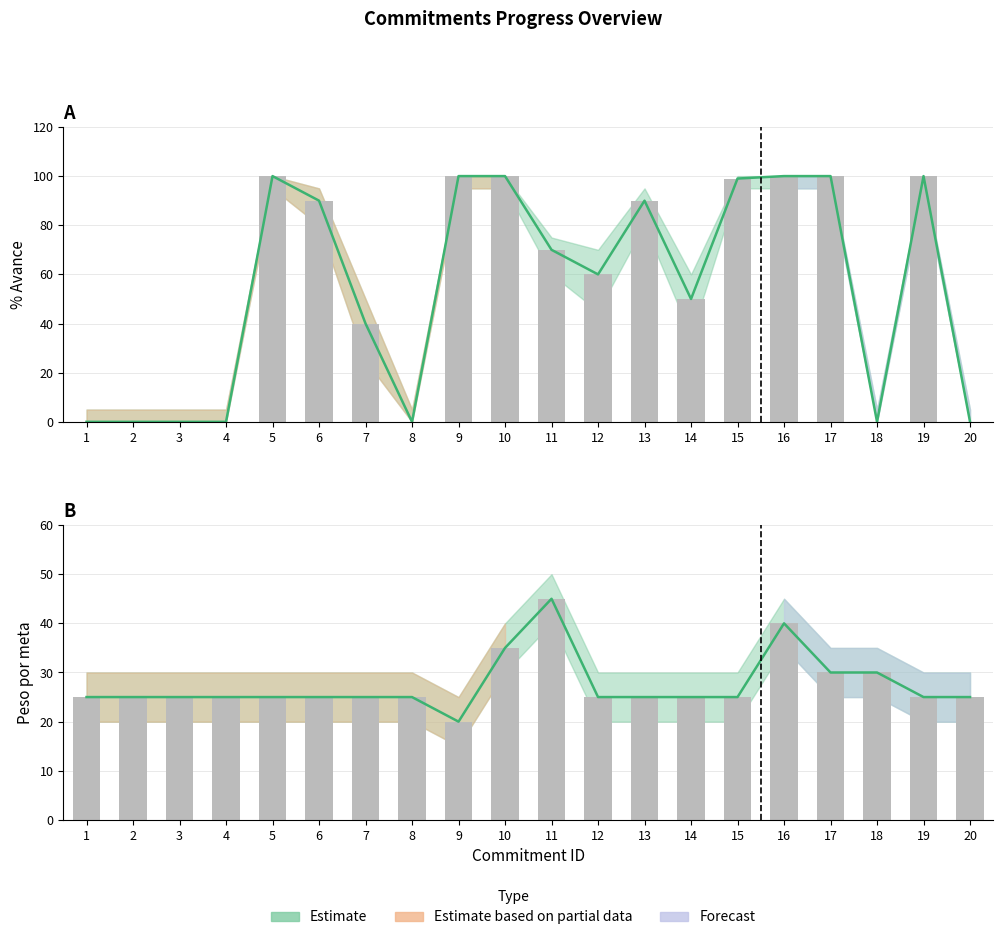

What is the difference between the second highest and minimum values in the % Avance series?

100